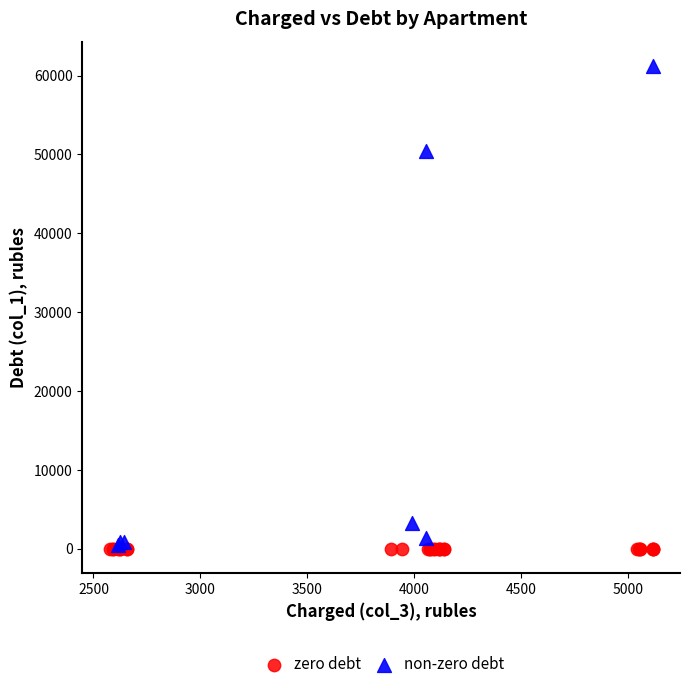

Which series reaches the maximum Y coordinate?

non-zero debt